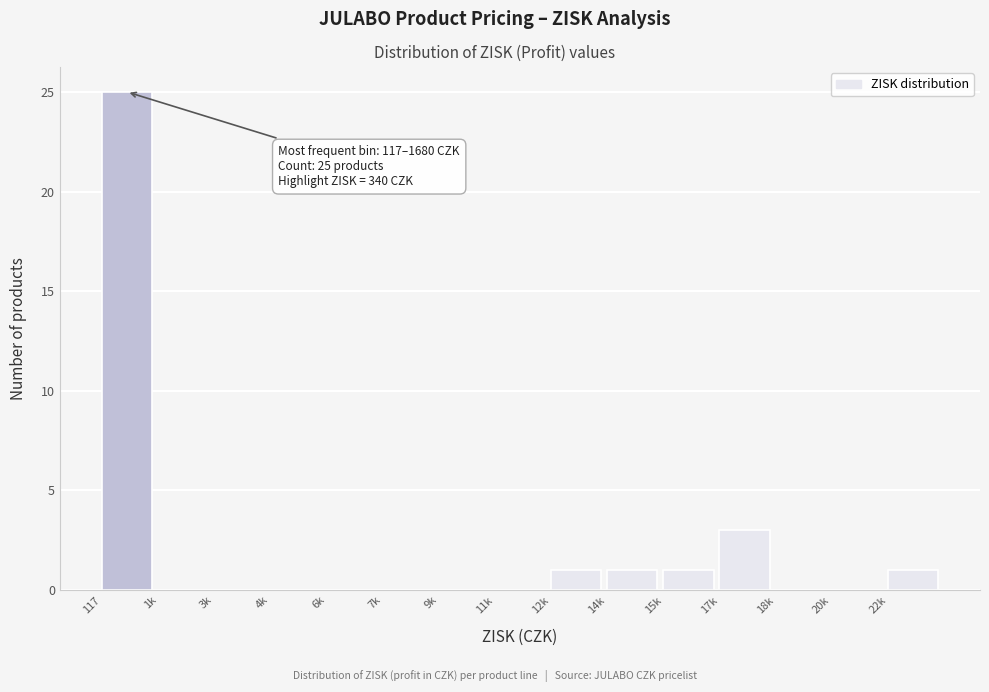

Reading right to left, extract all data points from this chart.

22k=1	20k=0	18k=0	17k=3	15k=1	14k=1	12k=1	11k=0	9k=0	7k=0	6k=0	4k=0	3k=0	1k=0	117=25